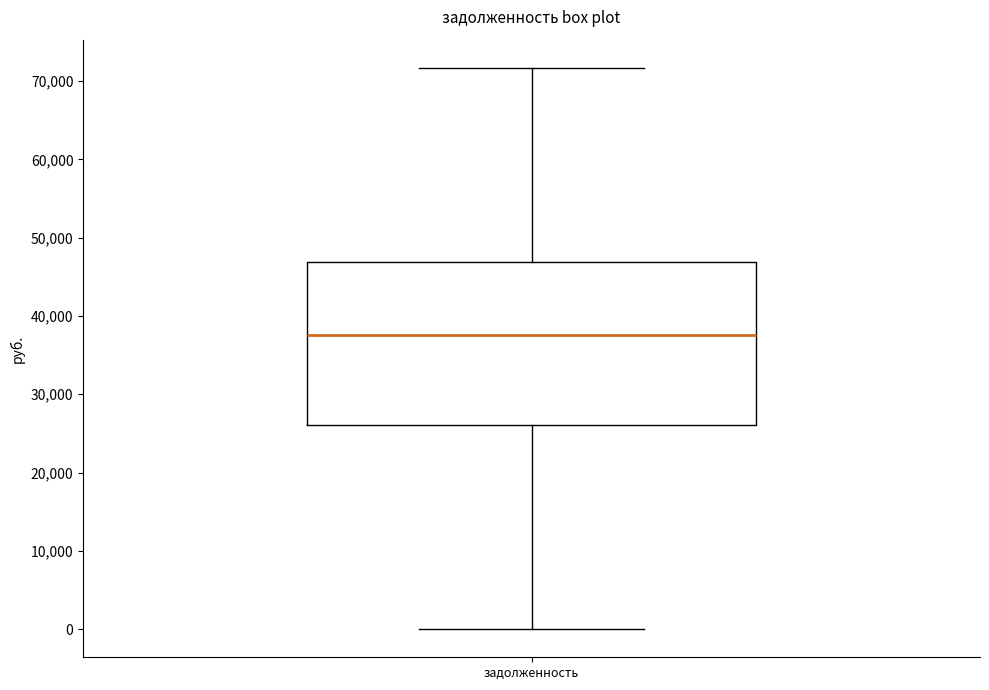

Where does the median line of the box for задолженность sit on the y-axis? The values are not printed on the chart, so give them approximately, as read against the axis.

38000